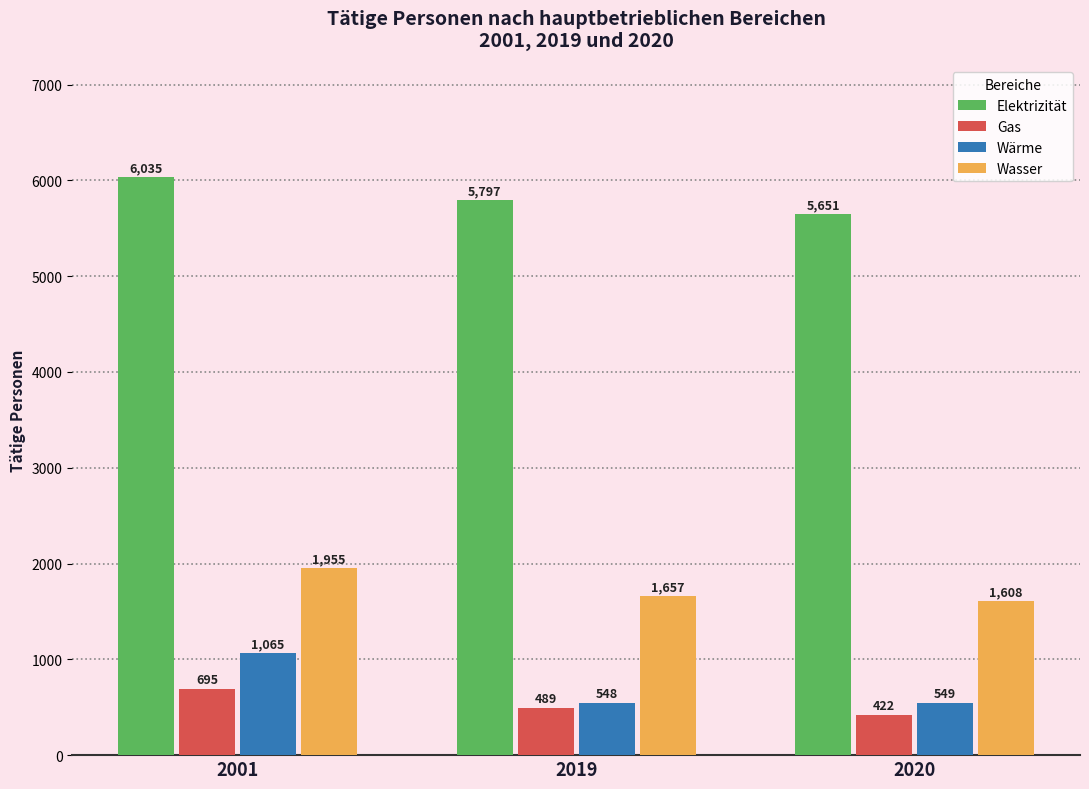

At which label does Wasser reach its minimum?

2020